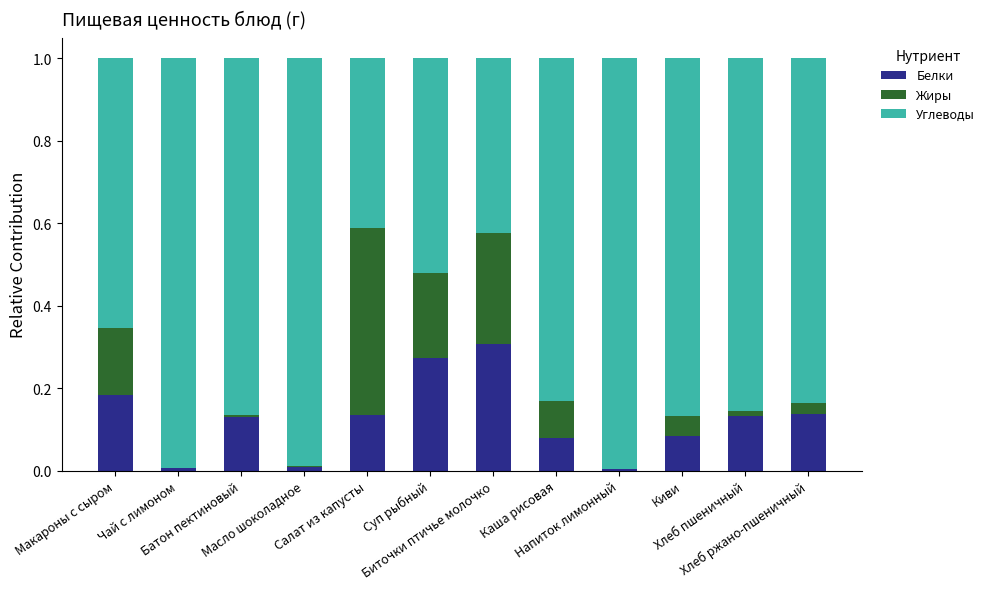

What is the sum of all Белки values?

1.5